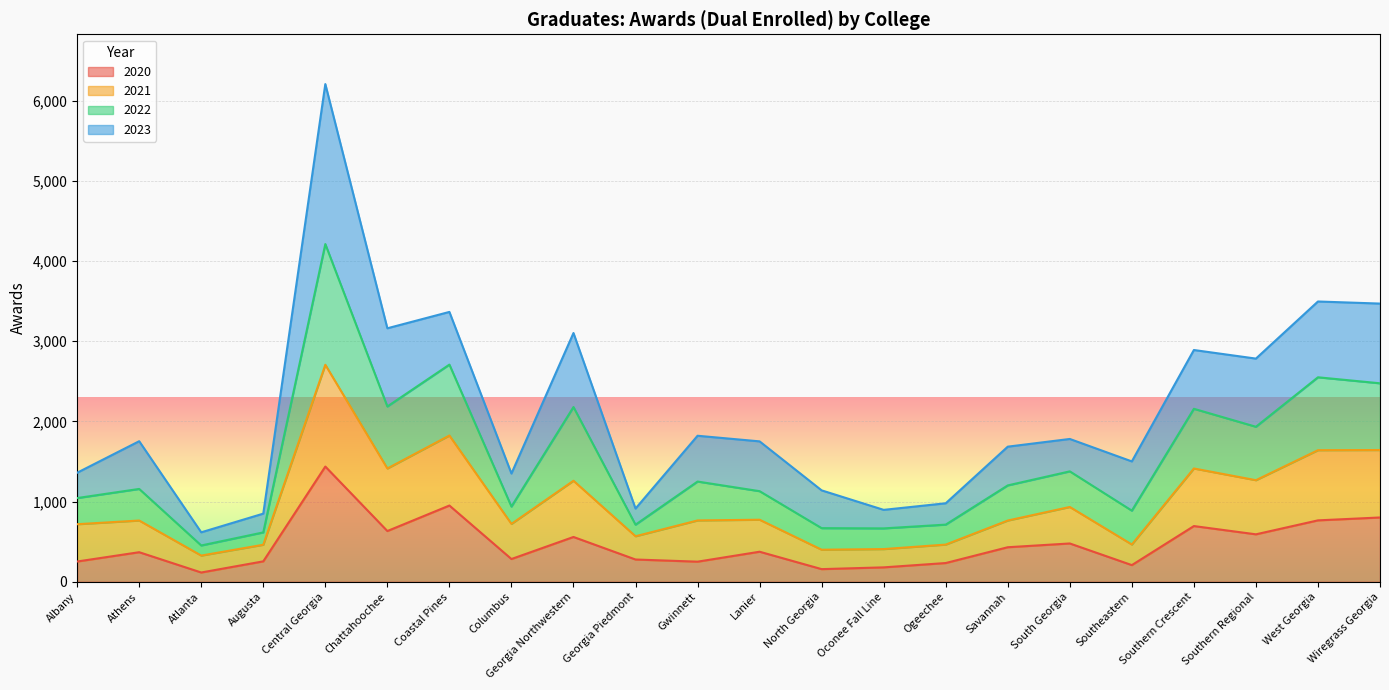

The 2020 series shows 208 at Southeastern. True or false?

True